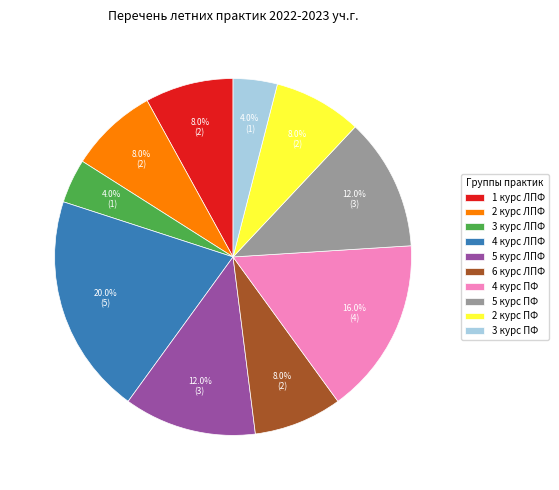

Which category has the biggest portion of the pie?

4 курс ЛПФ